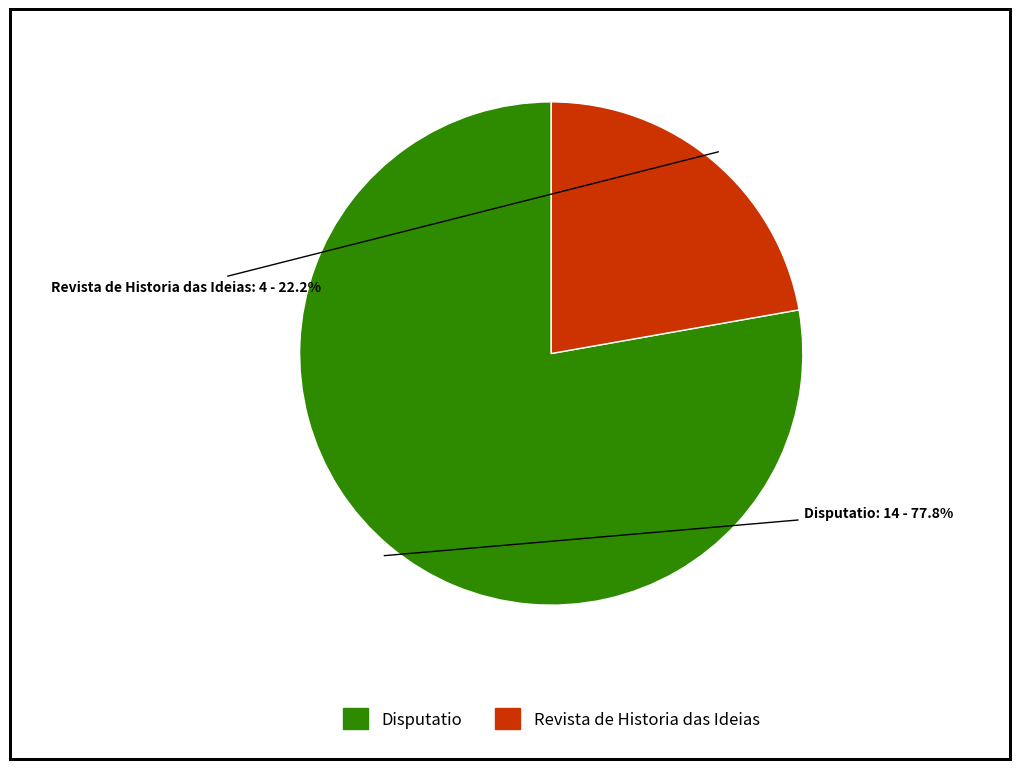

True or false: Revista de Historia das Ideias accounts for 9% of the total.

False